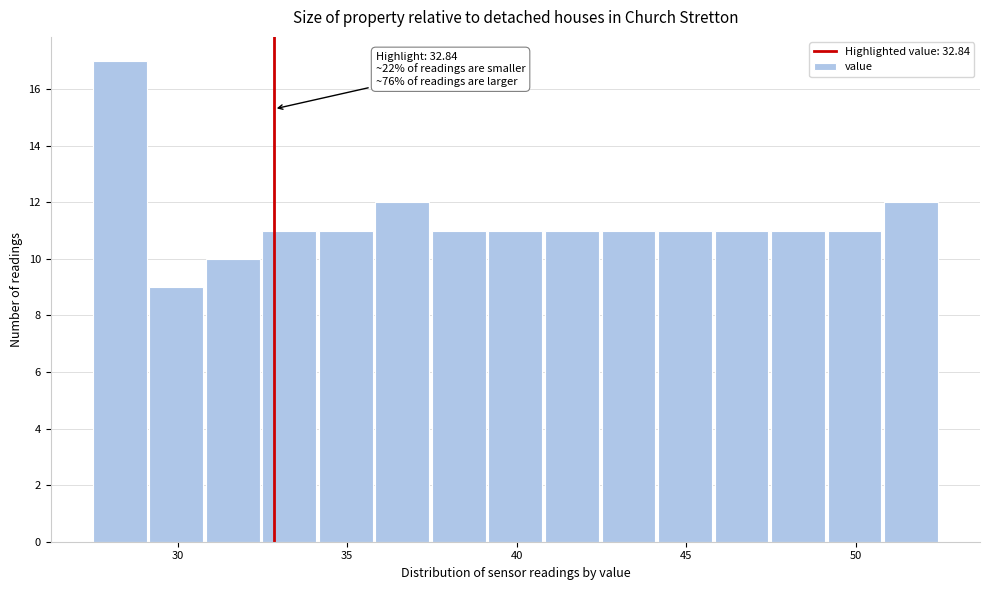

Around what value on the x-axis is the tallest bar? Give the approximate position of its centre, as read against the axis.

28.5